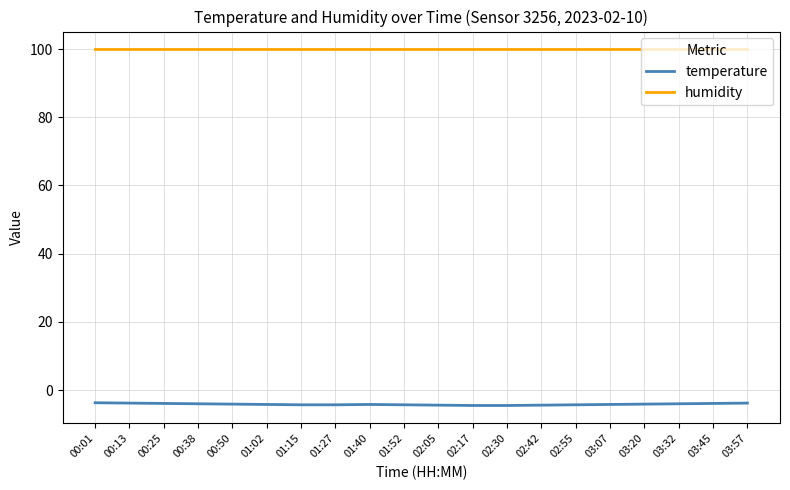

True or false: temperature and humidity intersect in this chart.

False